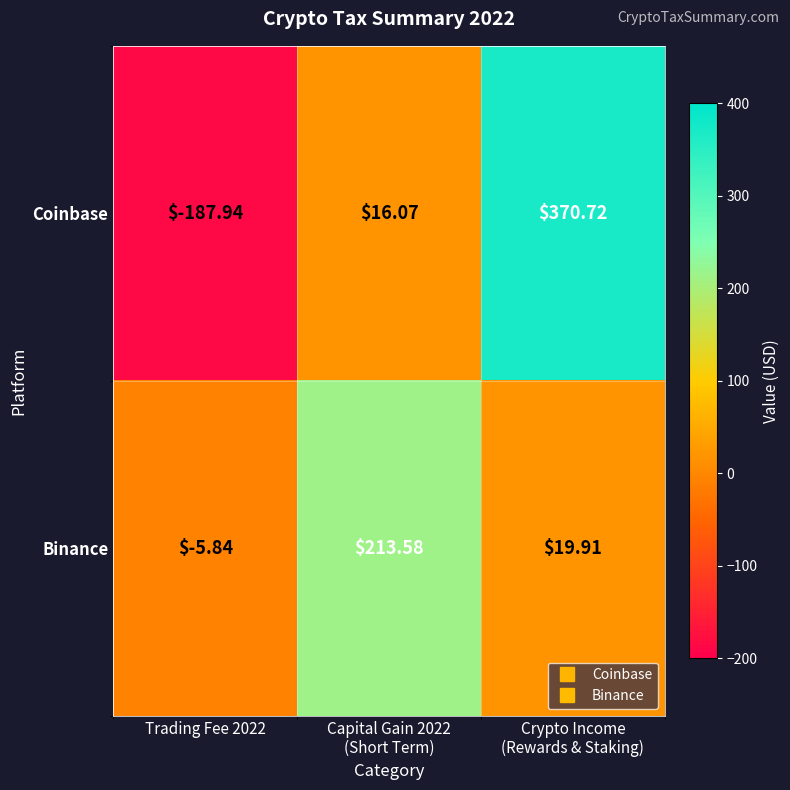

How many series are shown in this chart?

2